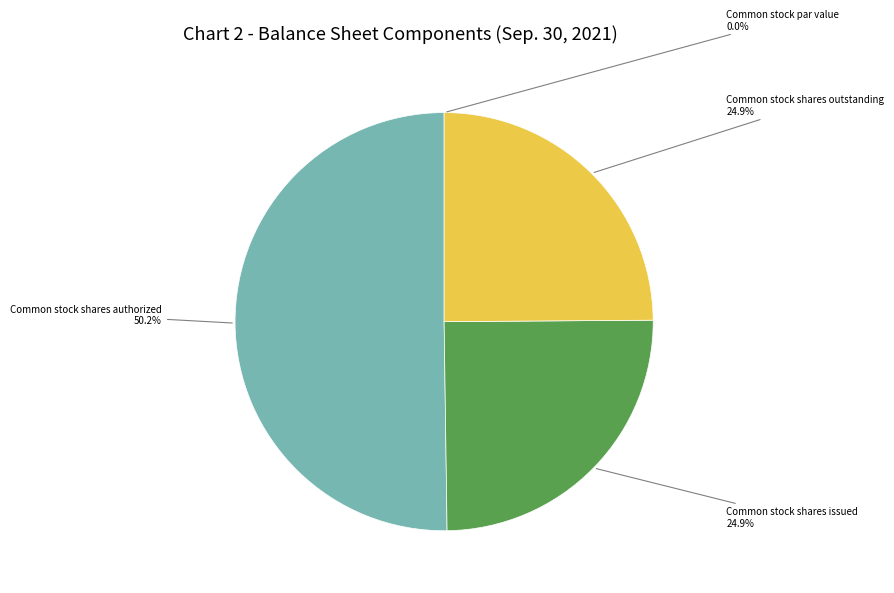

True or false: Common stock shares outstanding accounts for 12% of the total.

False